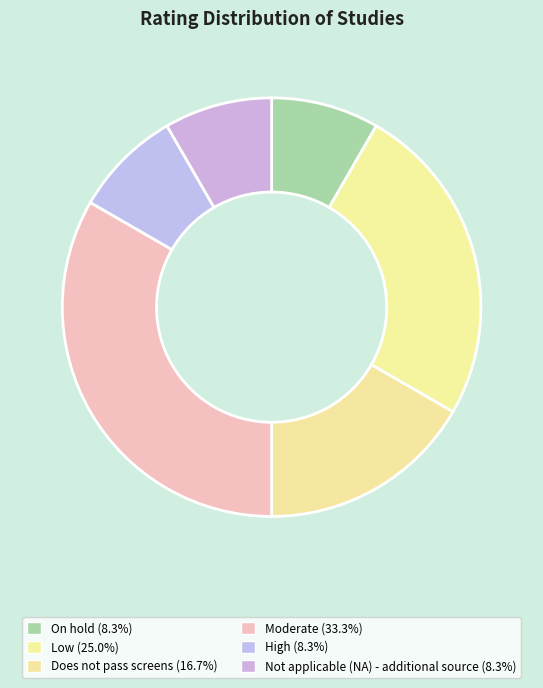

To the nearest percent, what percentage of the pie is On hold?

8%